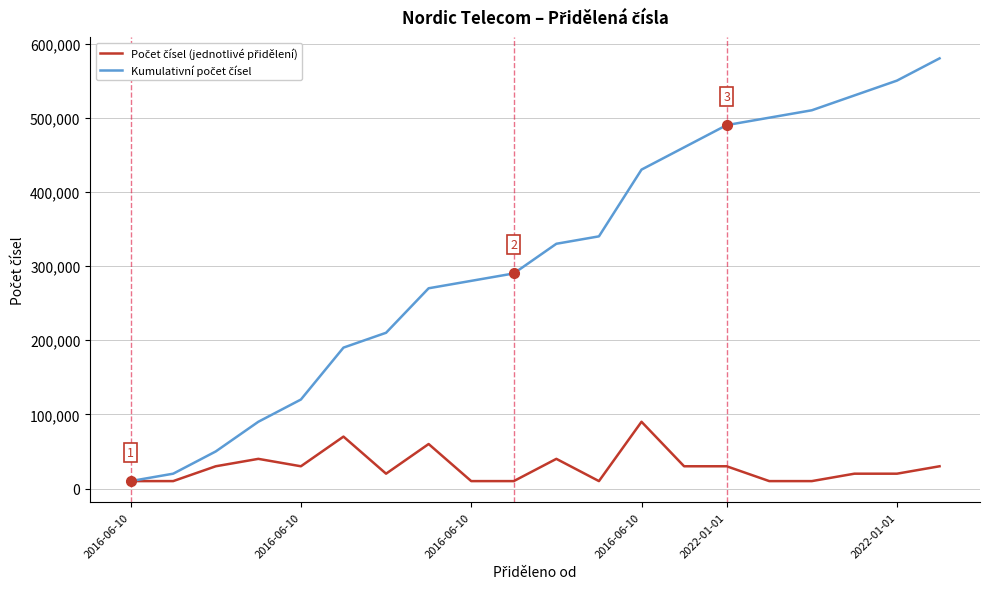

What is the maximum value shown in the chart?

580000